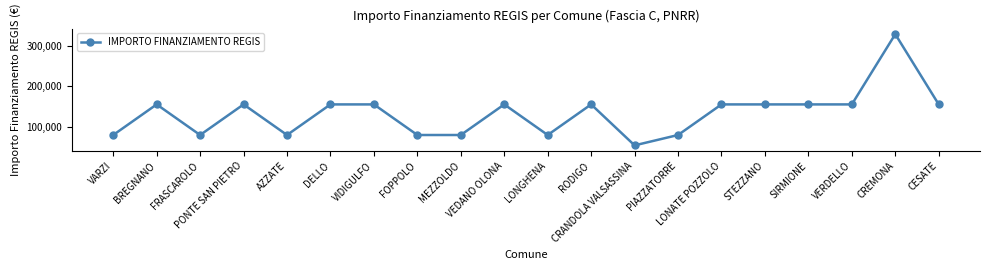

How many values are below 155234?

8